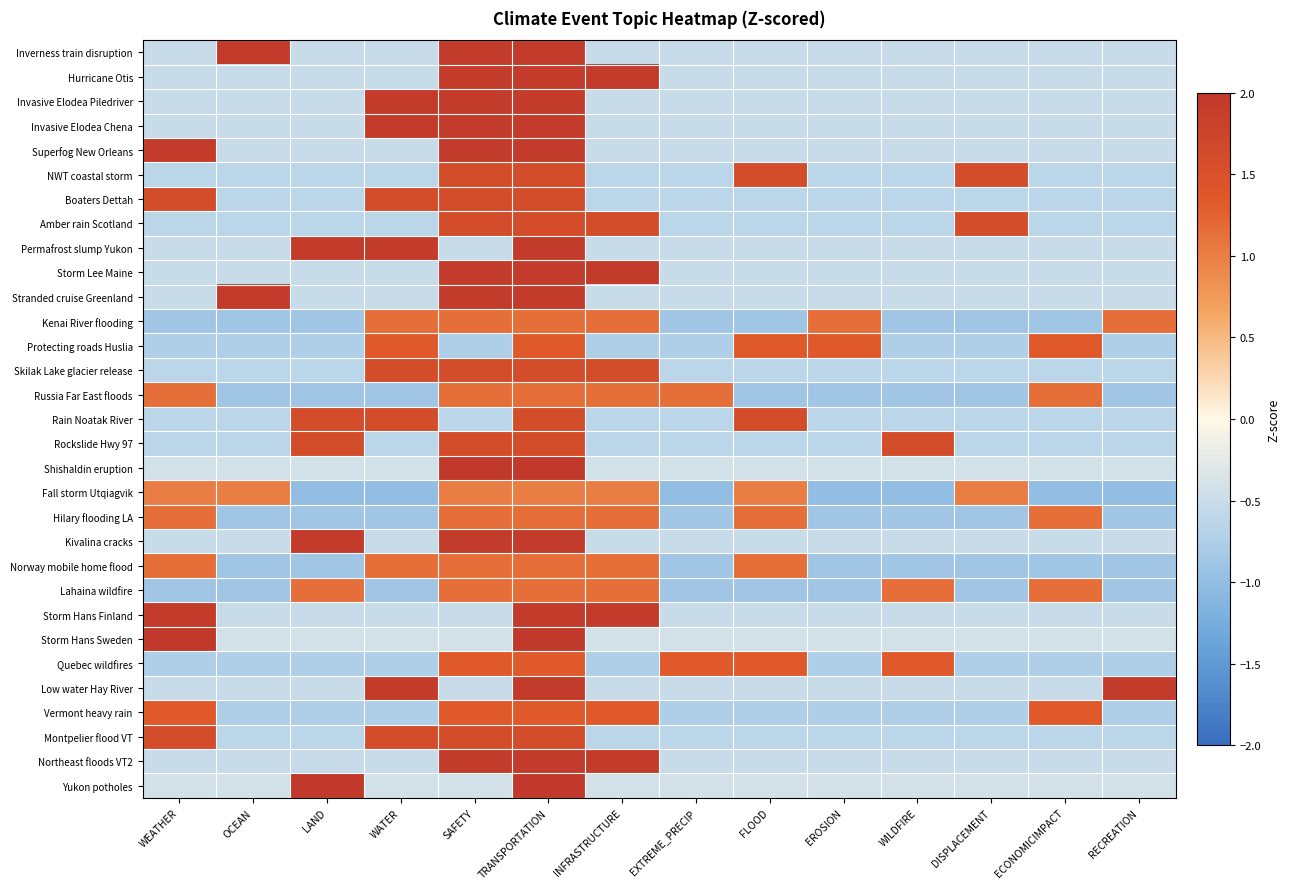

What is the spread (max minus min) of values at FLOOD?

2.4